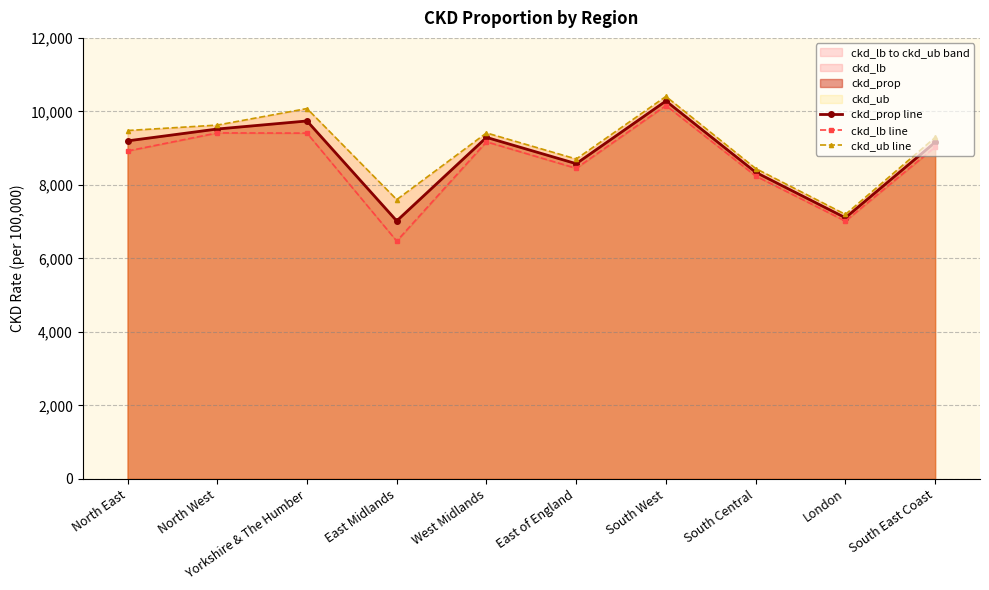

What is the spread (max minus min) of values at South Central?

203.8